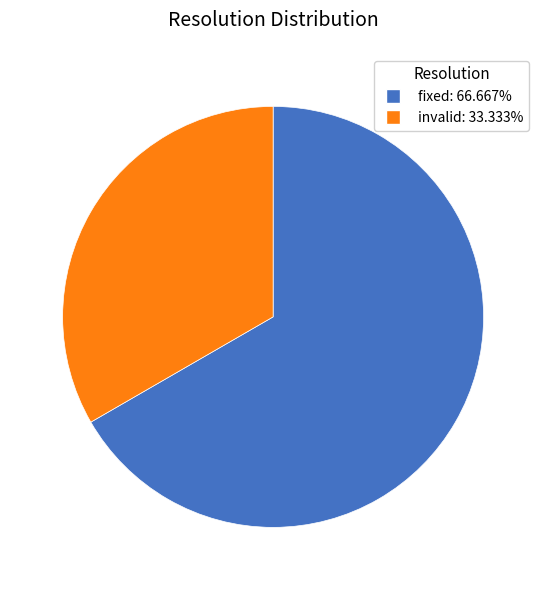

Is there any slice that represents more than half of the pie?

Yes